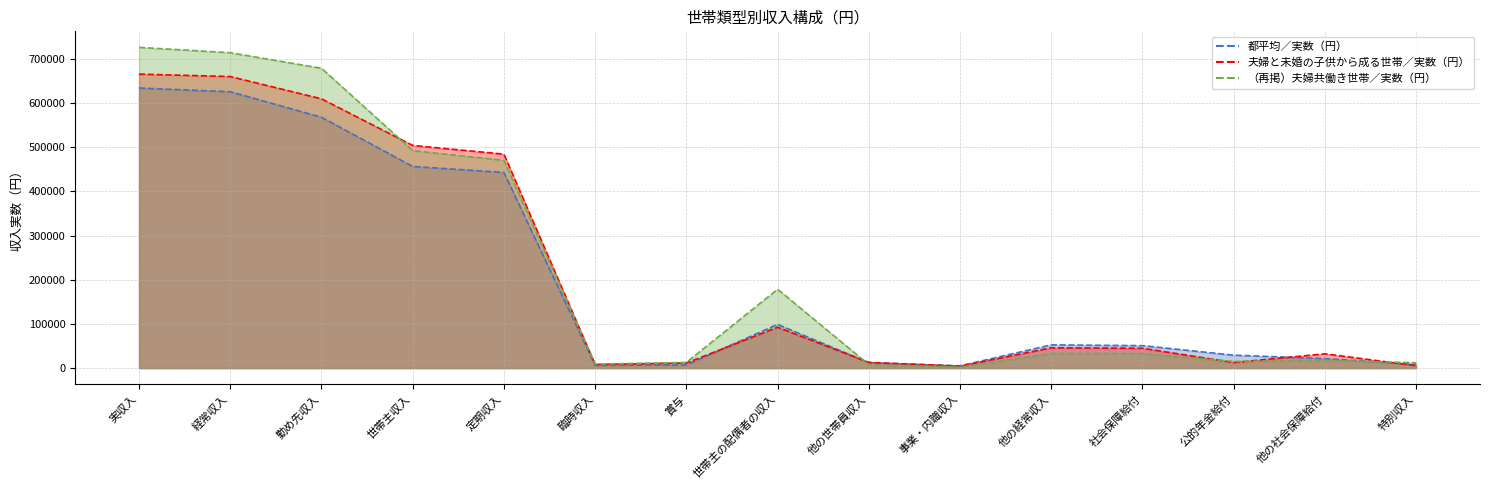

Does the chart have visible grid lines?

Yes